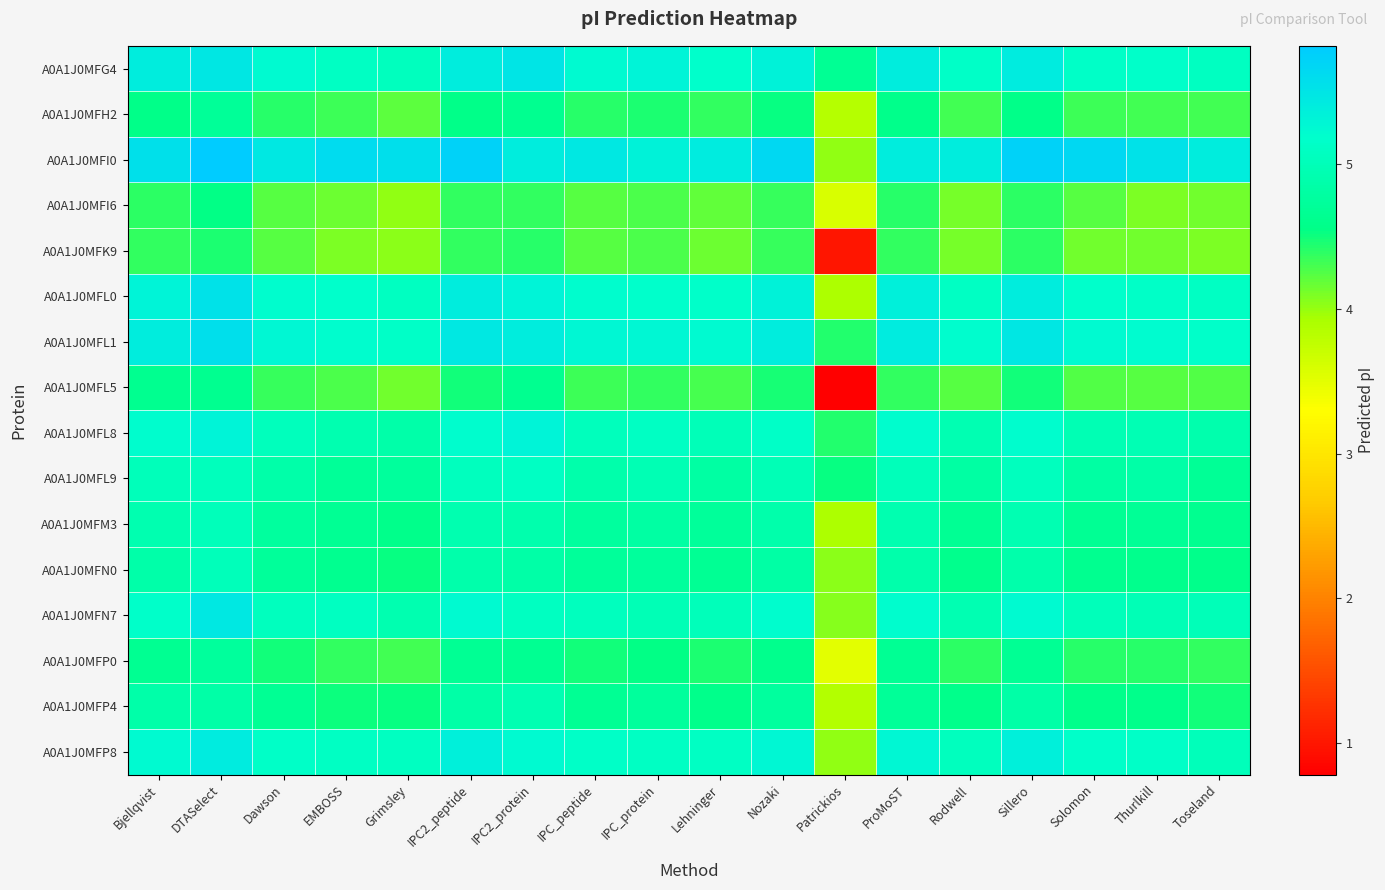

At which category is the sum across all series the highest?

DTASelect